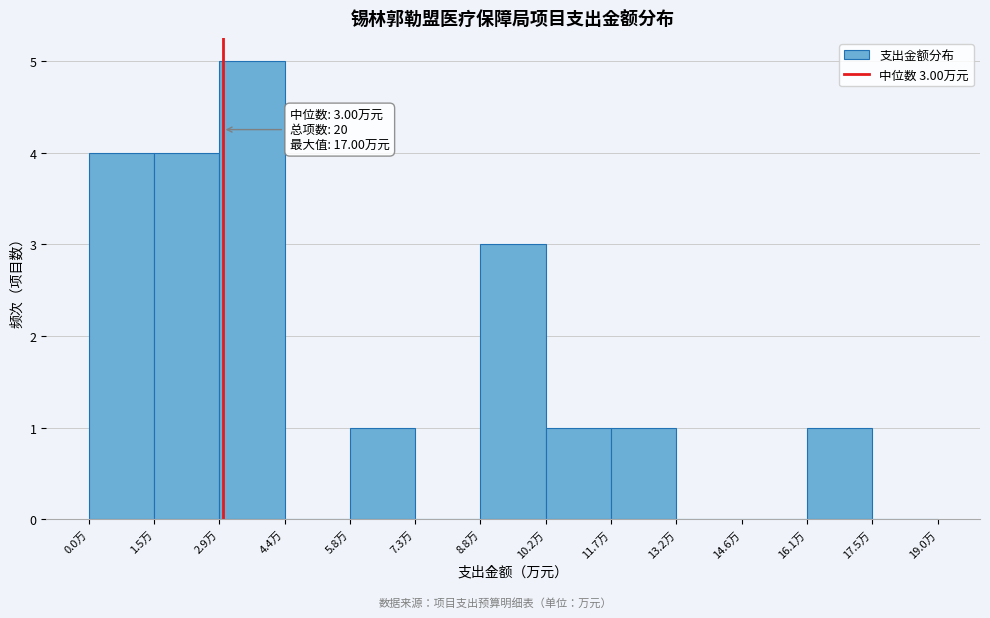

Over which range of the x-axis is the bar tallest?

3.0 to 4.4